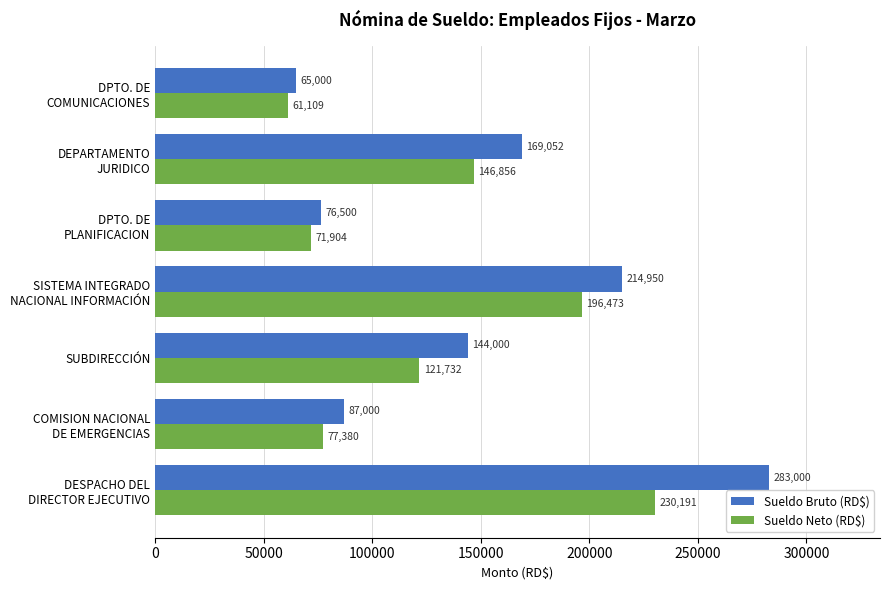

Which series has the largest total across all categories?

Sueldo Bruto (RD$)